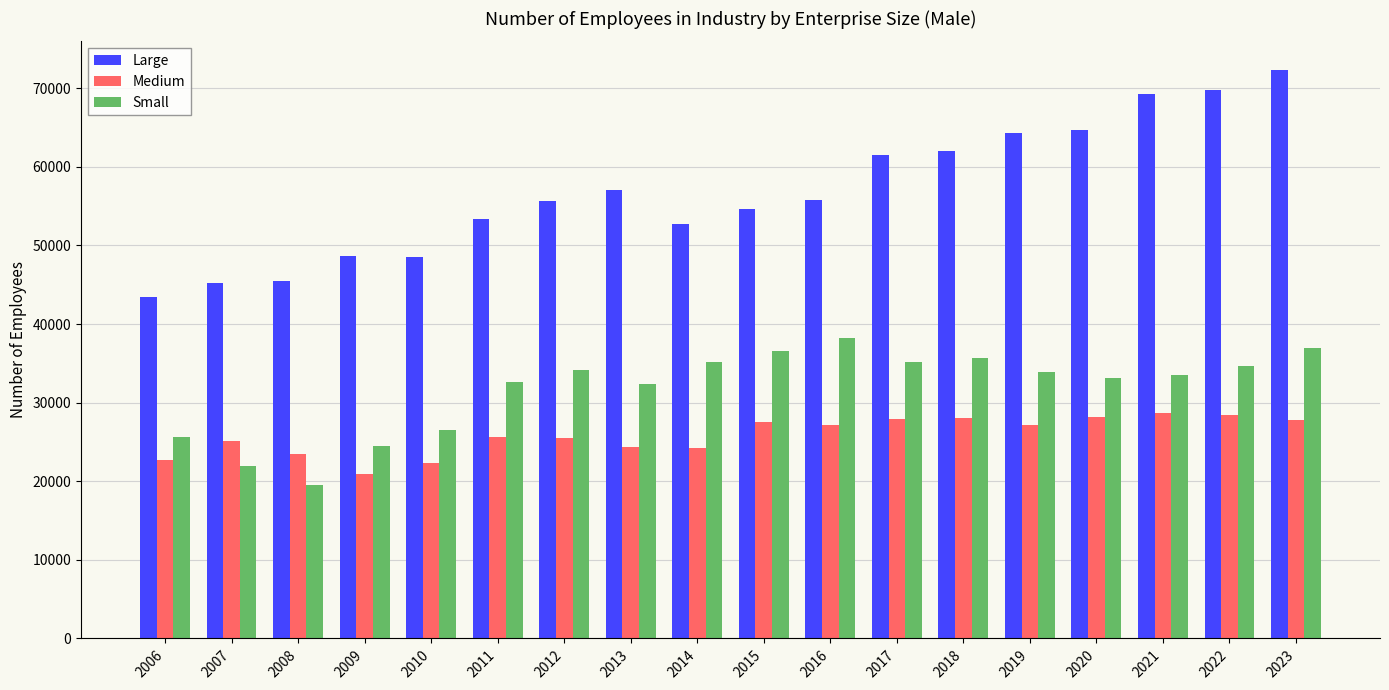

Rank the series by their average value, from lowest to highest.

Medium, Small, Large